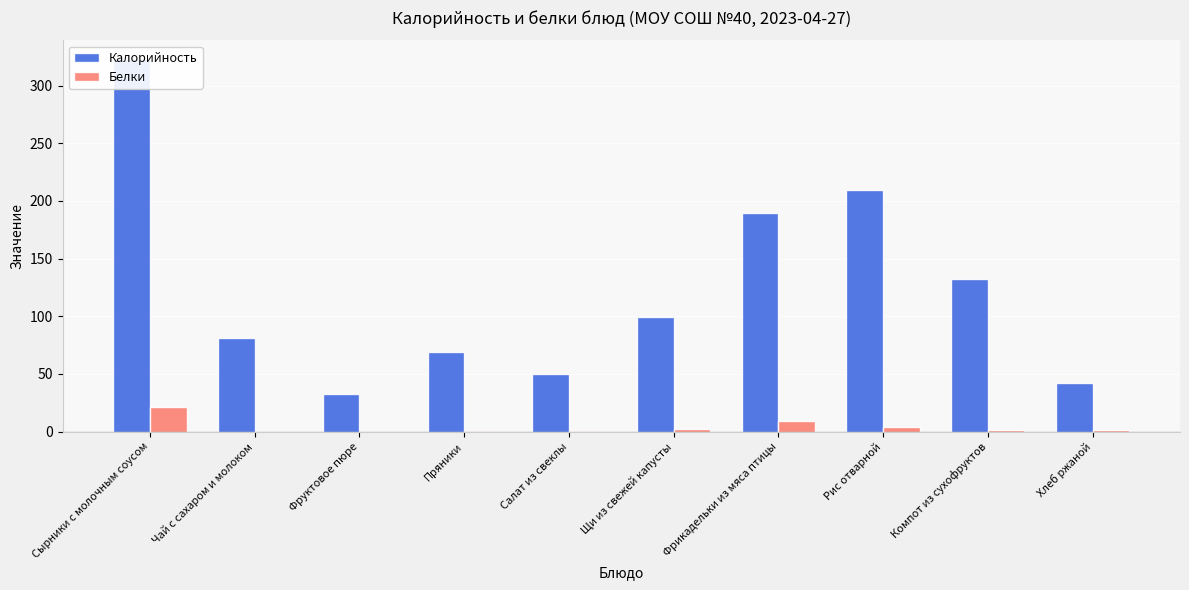

Between Рис отварной and Фрикадельки из мяса птицы, which is larger?

Рис отварной